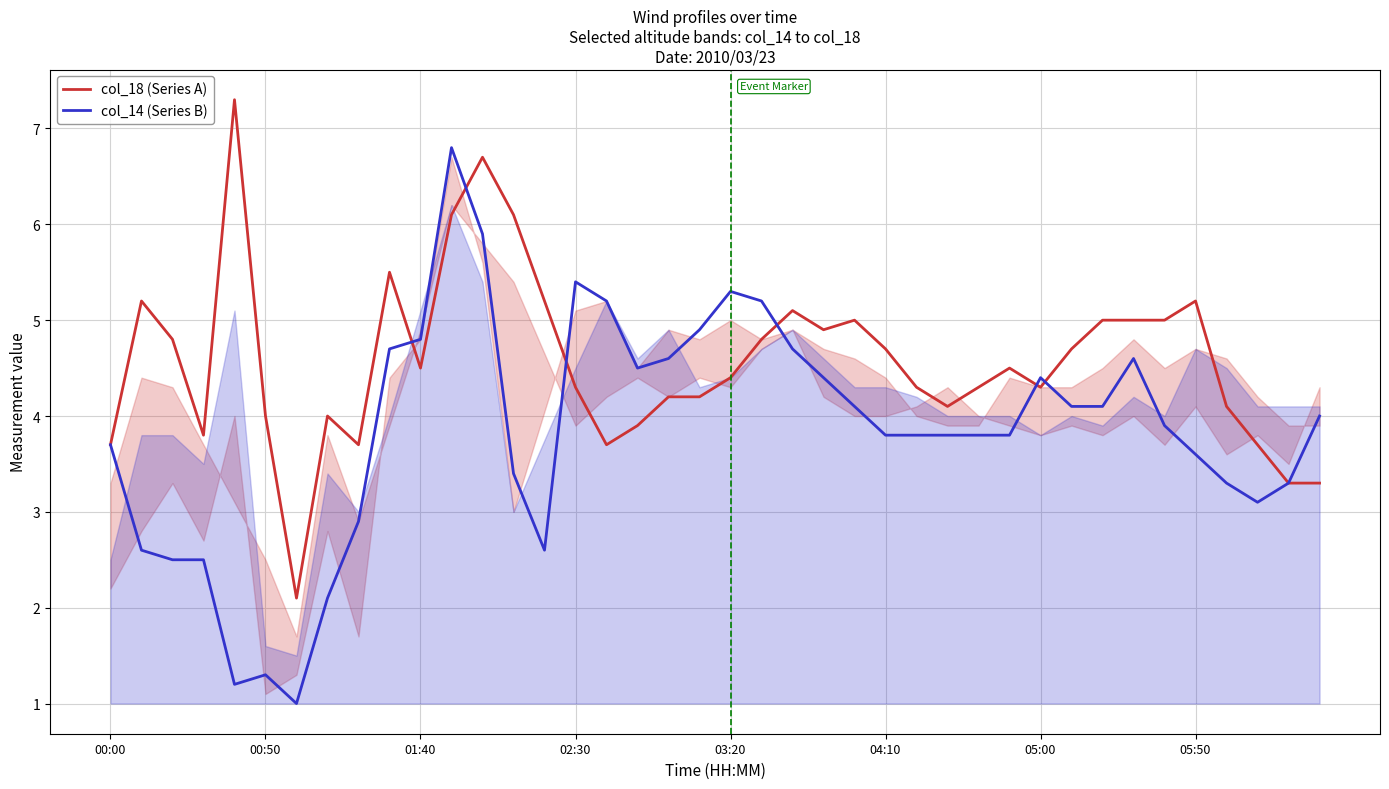

True or false: col_14 (Series B) has more than 1 points higher than both neighbors.

True